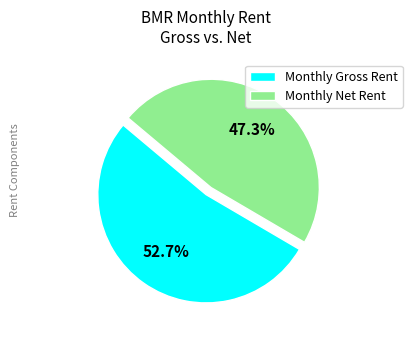

How many slices are in this pie chart?

2